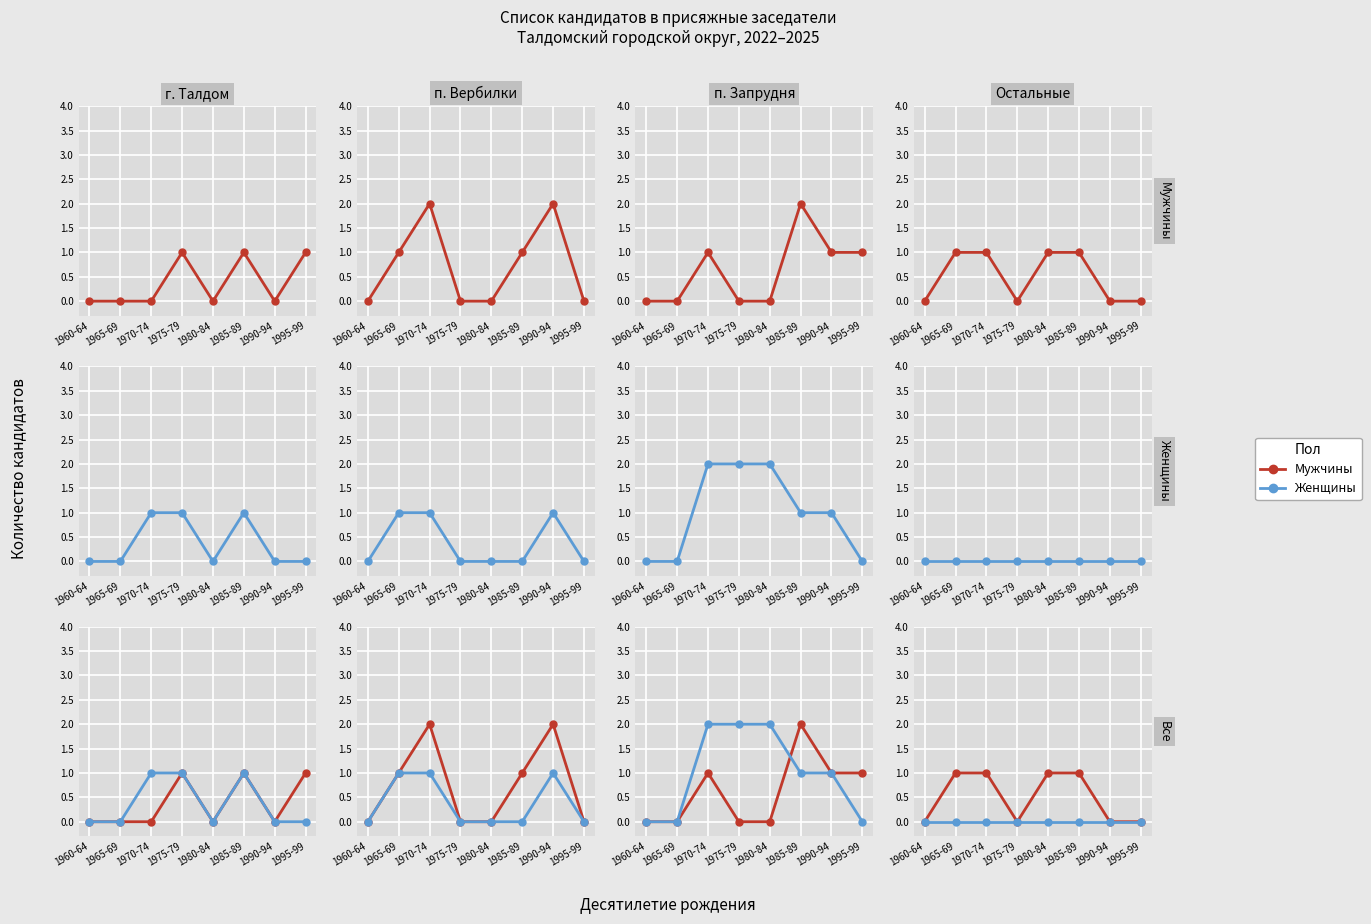

Which series has the largest range (max minus min)?

Мужчины